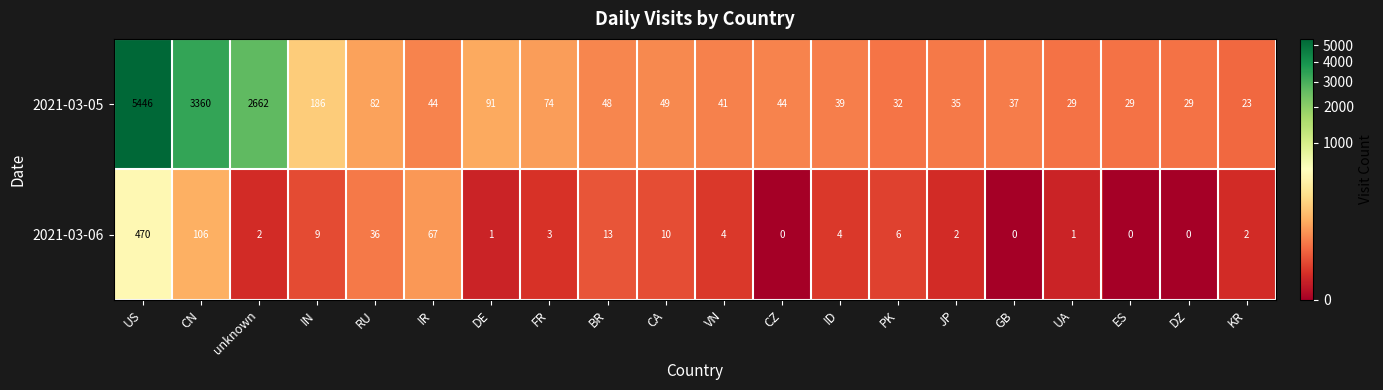

What is the average value of the 2021-03-06 series?

37